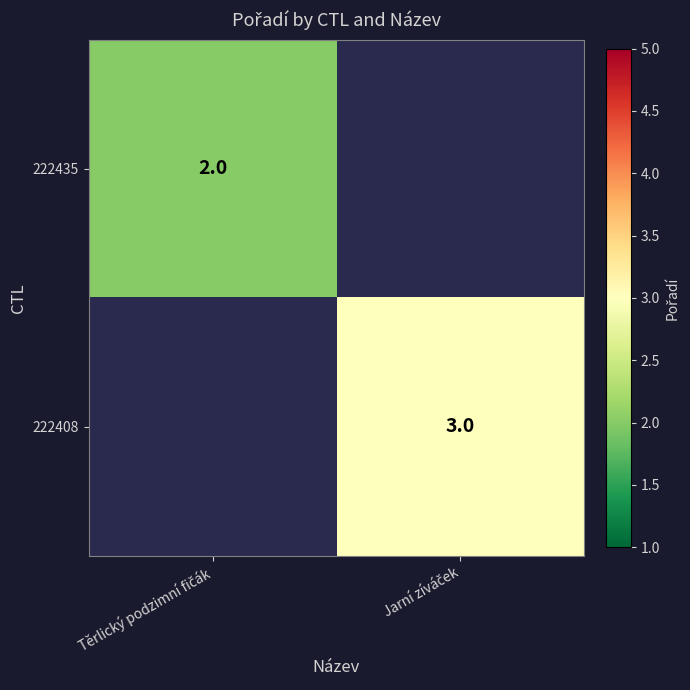

True or false: 222408 has a value of 3.0 at Jarní zíváček.

True